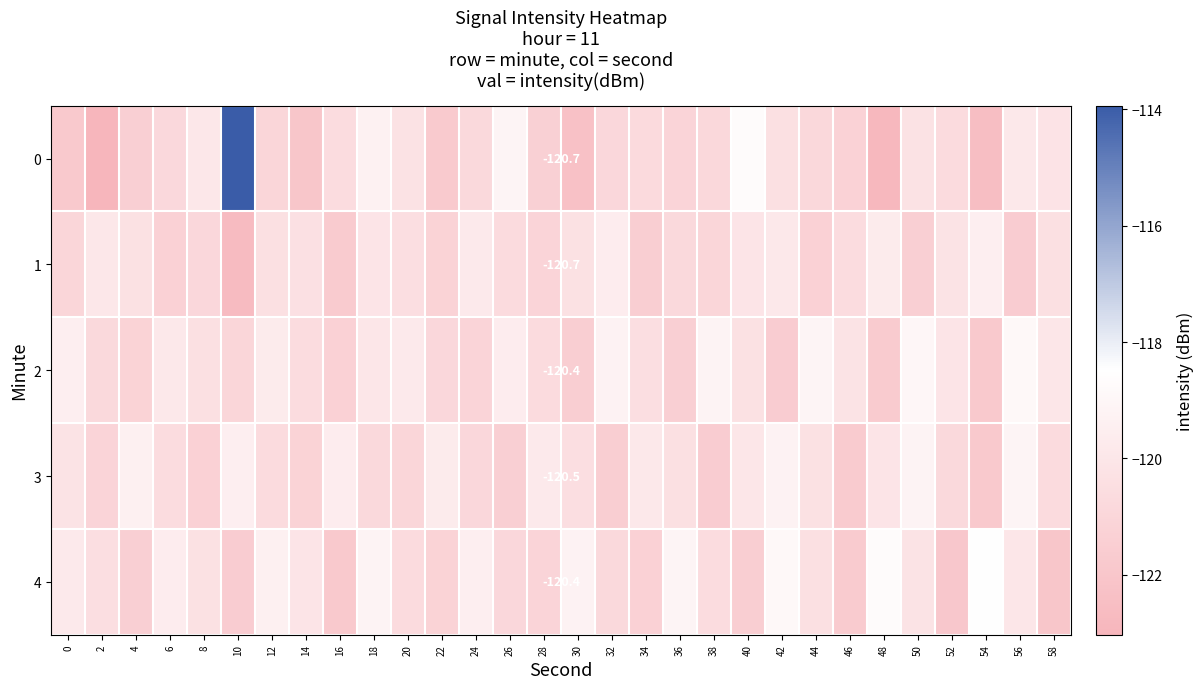

Count the number of categories in the chart.

30